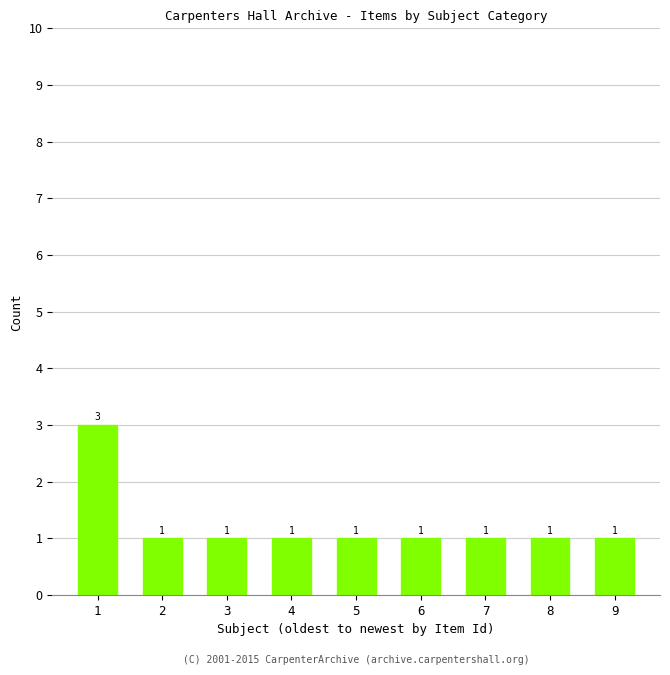

What is the value of the 3rd bar from the left?

1